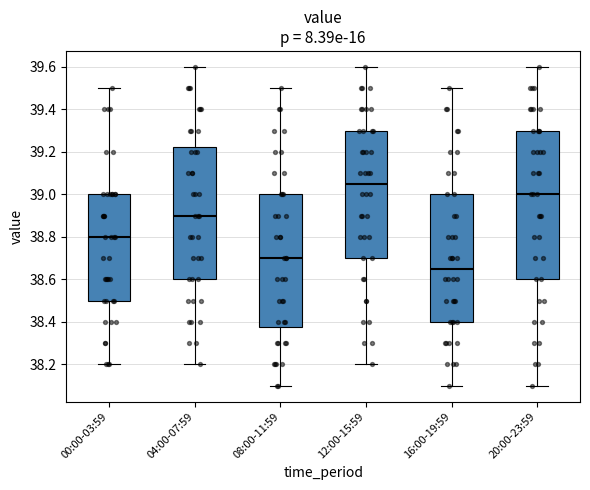

Reading left to right, transcribe this box plot: for each box, give where its median line is, the range the box spans, and where its two whiskers end, as read against the y-axis. The values are not printed on the chart, so give them approximately, as read against the axis.

00:00-03:59: median 38.80, box 38.50 to 39.00, whiskers 38.20 to 39.50
04:00-07:59: median 38.90, box 38.60 to 39.22, whiskers 38.20 to 39.60
08:00-11:59: median 38.70, box 38.38 to 39.00, whiskers 38.10 to 39.50
12:00-15:59: median 39.06, box 38.70 to 39.30, whiskers 38.20 to 39.60
16:00-19:59: median 38.66, box 38.40 to 39.00, whiskers 38.10 to 39.50
20:00-23:59: median 39.00, box 38.60 to 39.30, whiskers 38.10 to 39.60